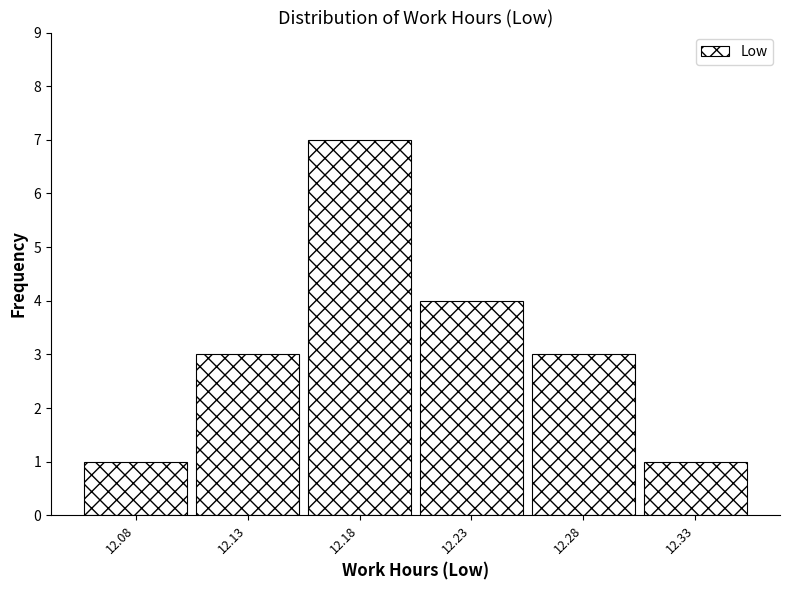

Reading left to right, extract all data points from this chart.

1	3	7	4	3	1